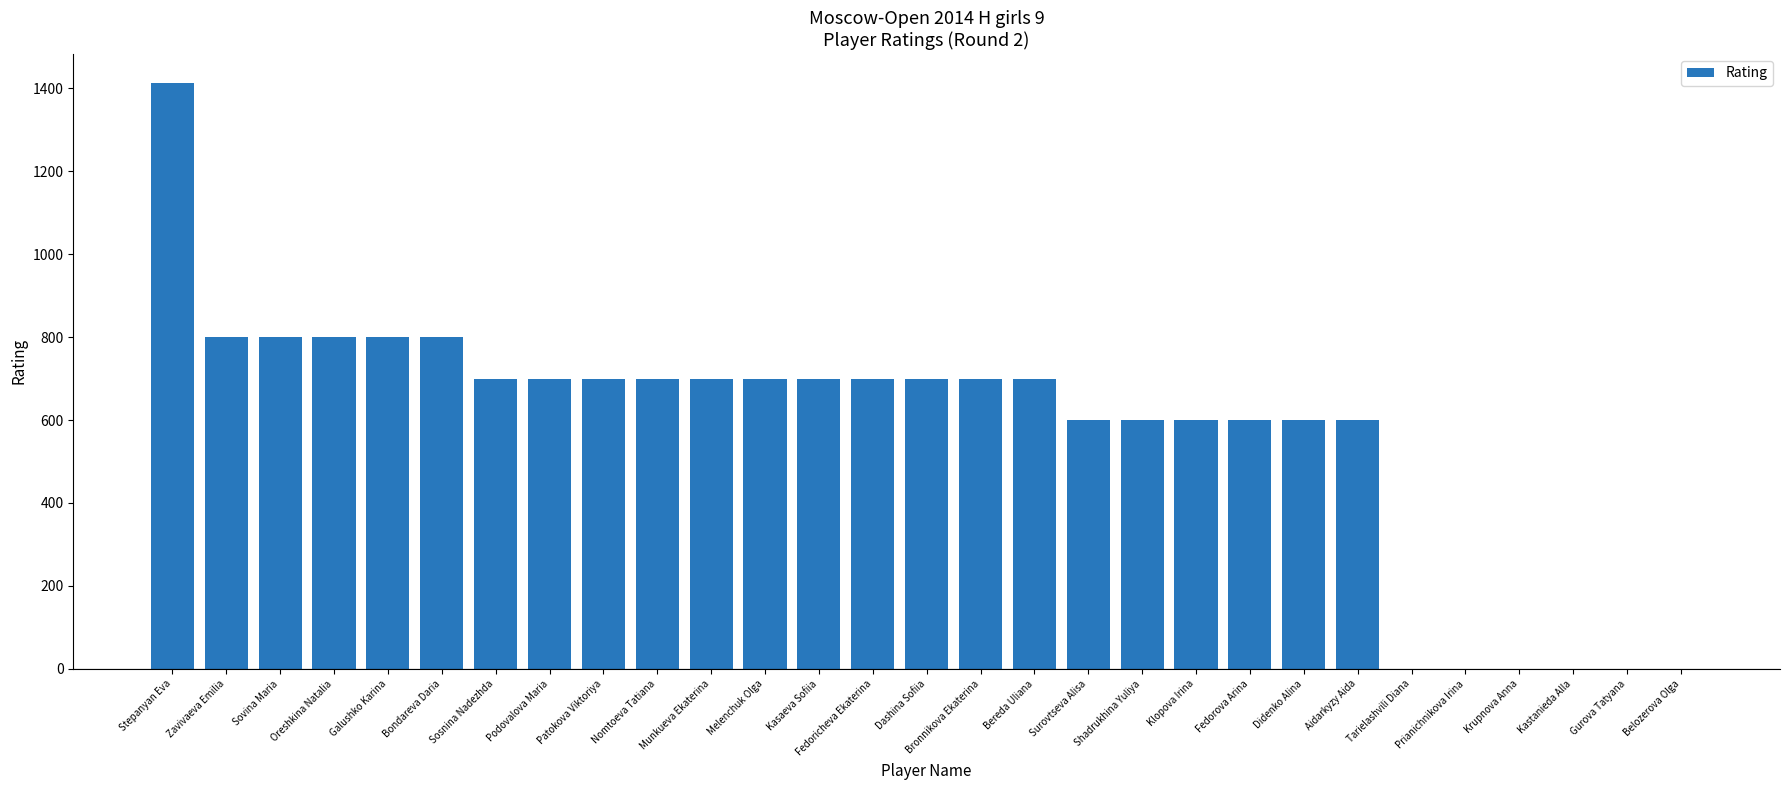

Count the number of data series in this chart.

1